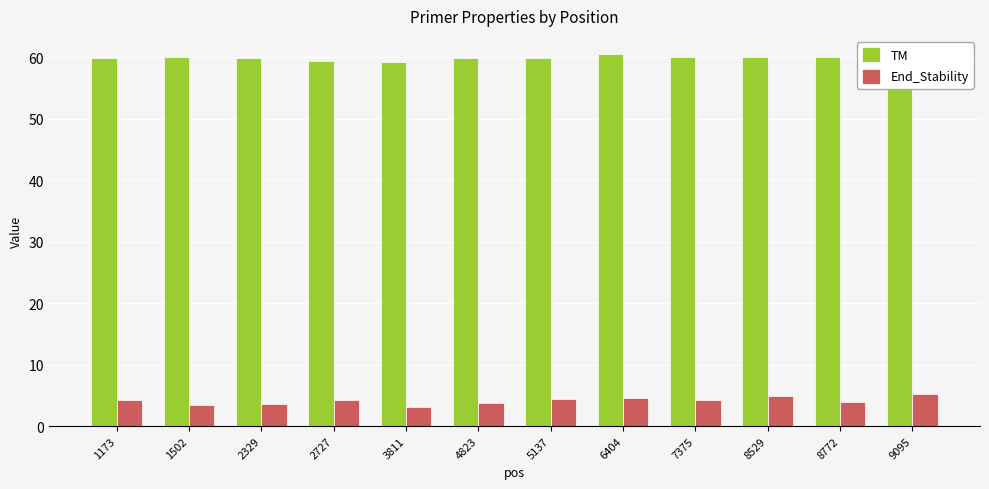

The TM series shows 60.0 at 8529. True or false?

True